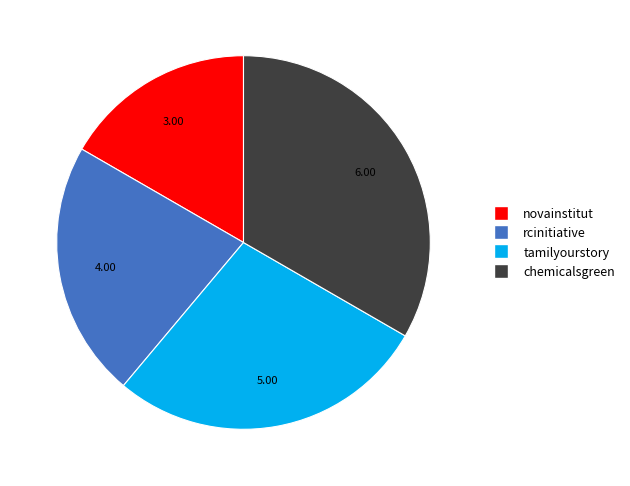

Does tamilyourstory account for over 50% of the chart?

No